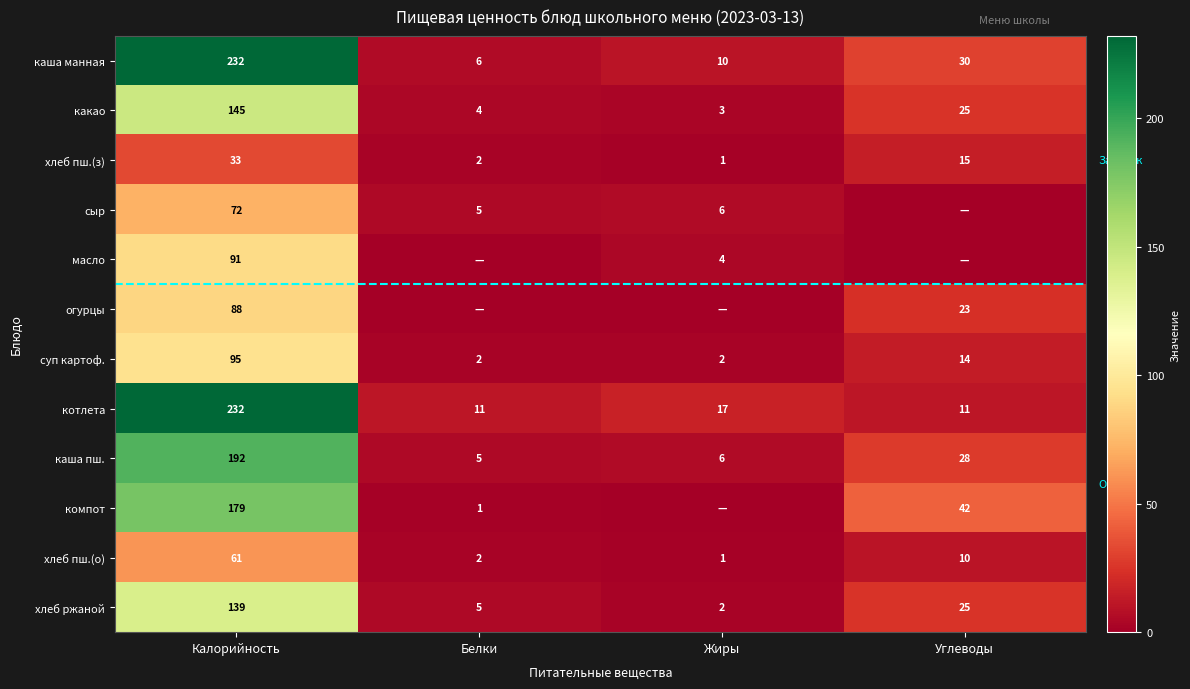

The хлеб пш.(з) series shows 6 at Углеводы. True or false?

False